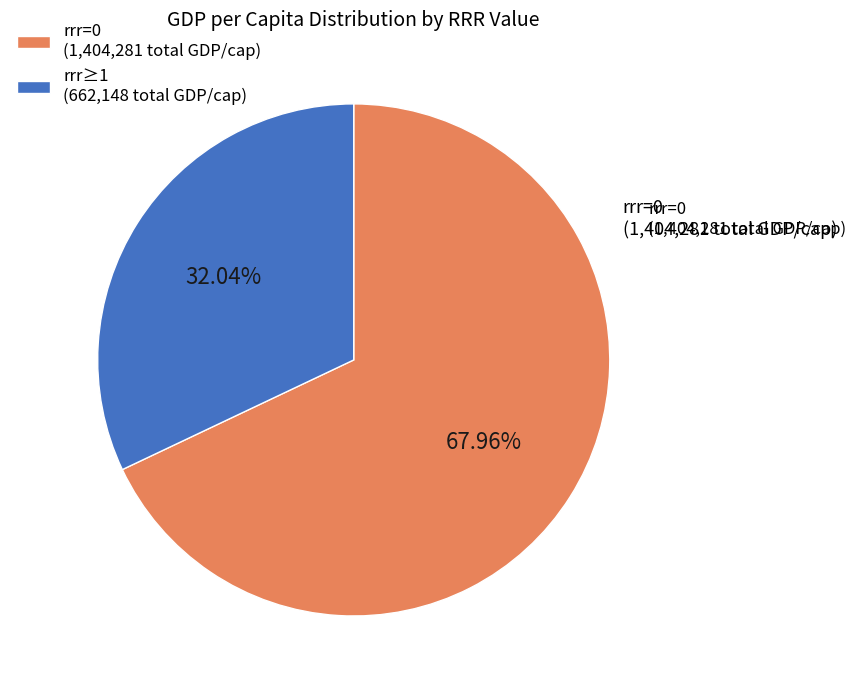

Which slice is the smallest?

rrr≥1 (662,148 total GDP/cap)